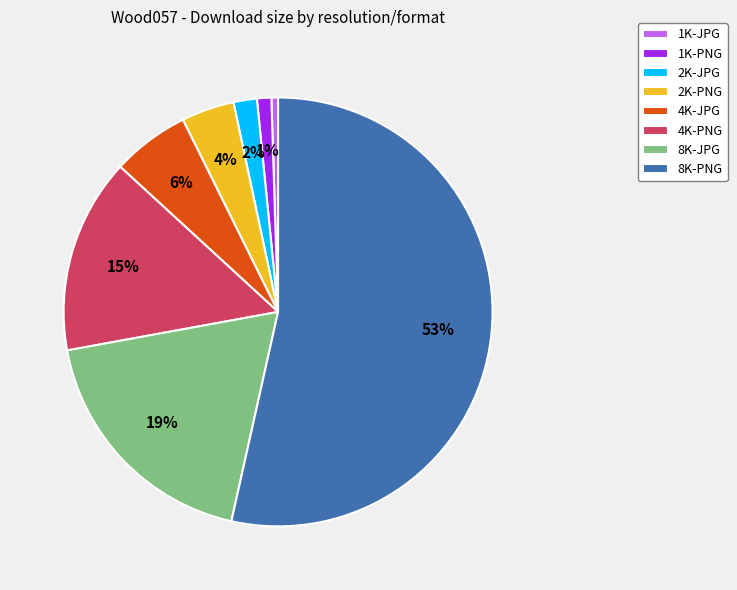

The 1K-JPG slice represents 1% of the pie. True or false?

True